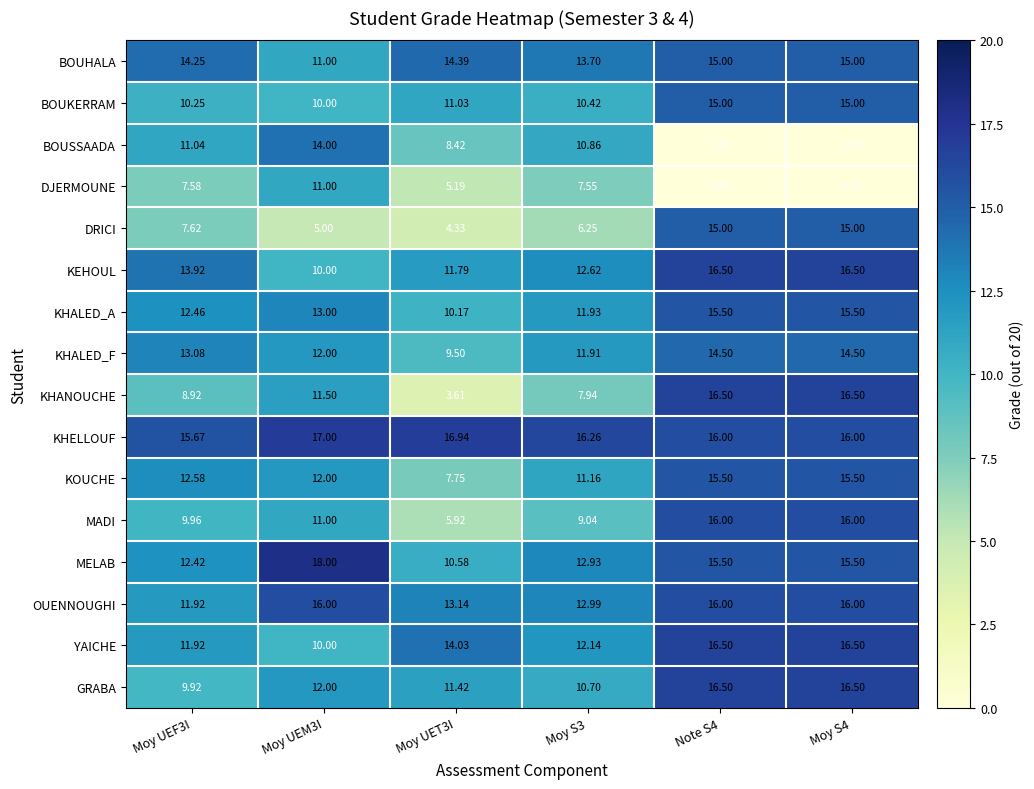

Which series has the largest total across all categories?

KHELLOUF